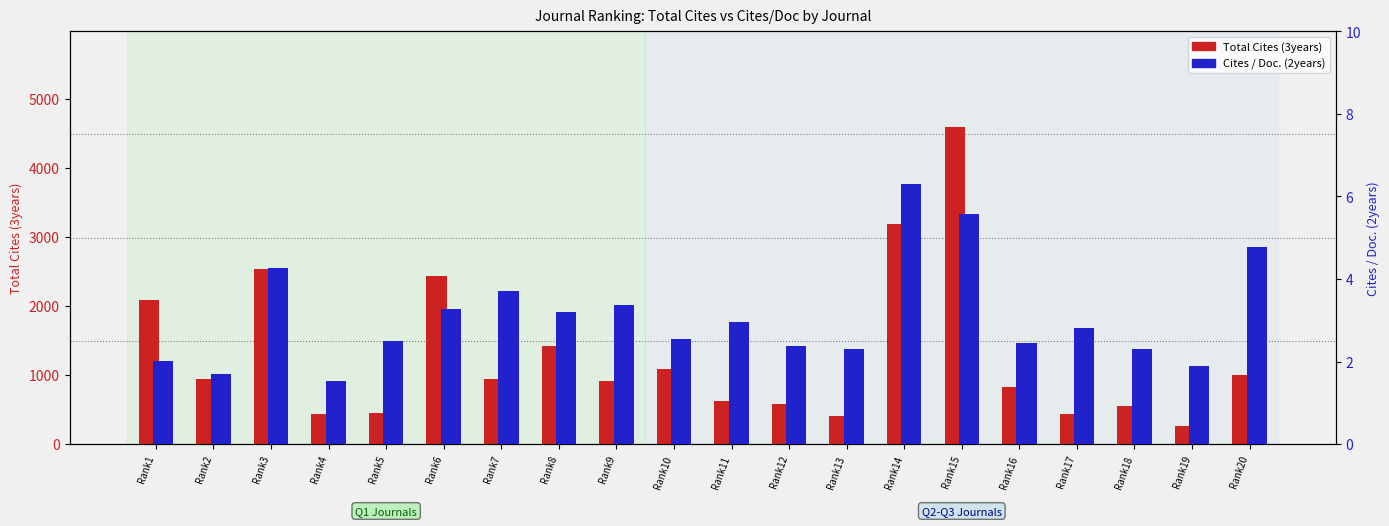

What is the minimum value for Cites / Doc. (2years)?

1.5